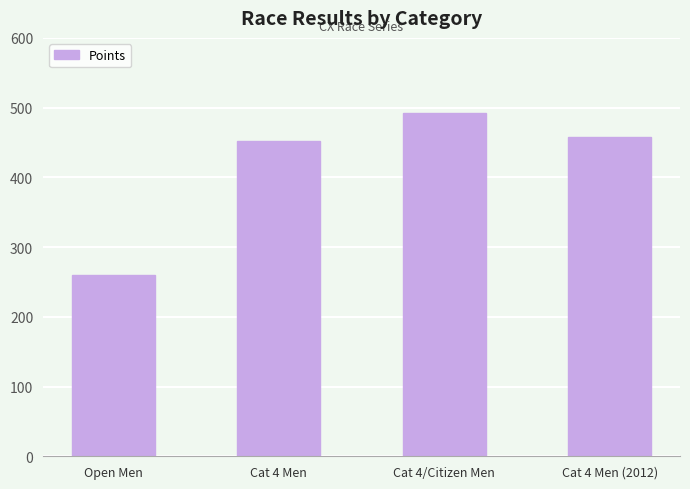

List the labels in order of value, largest first.

Cat 4/Citizen Men, Cat 4 Men (2012), Cat 4 Men, Open Men